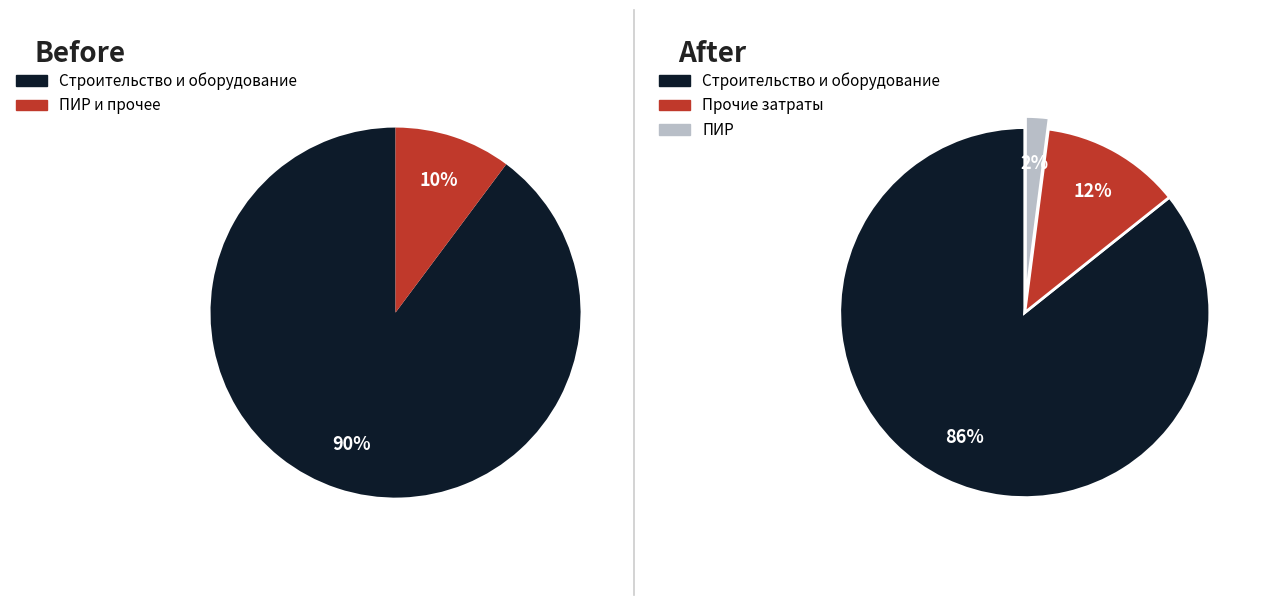

Which has a higher value, проектно-изыскательские работы or строительные работы?

строительные работы